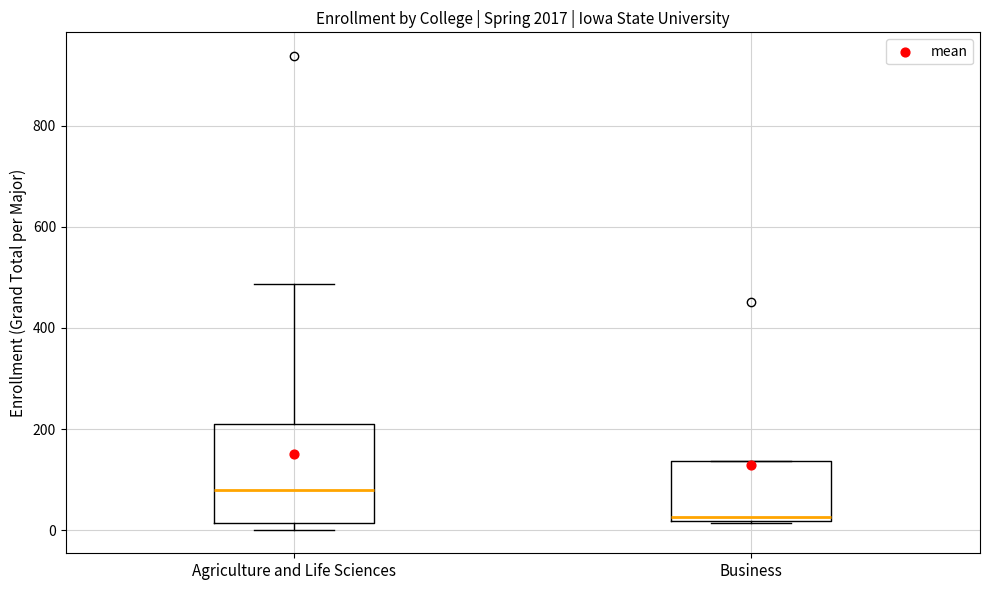

Where is the lower edge of the box for Business on the y-axis? The values are not printed on the chart, so give them approximately, as read against the axis.

20